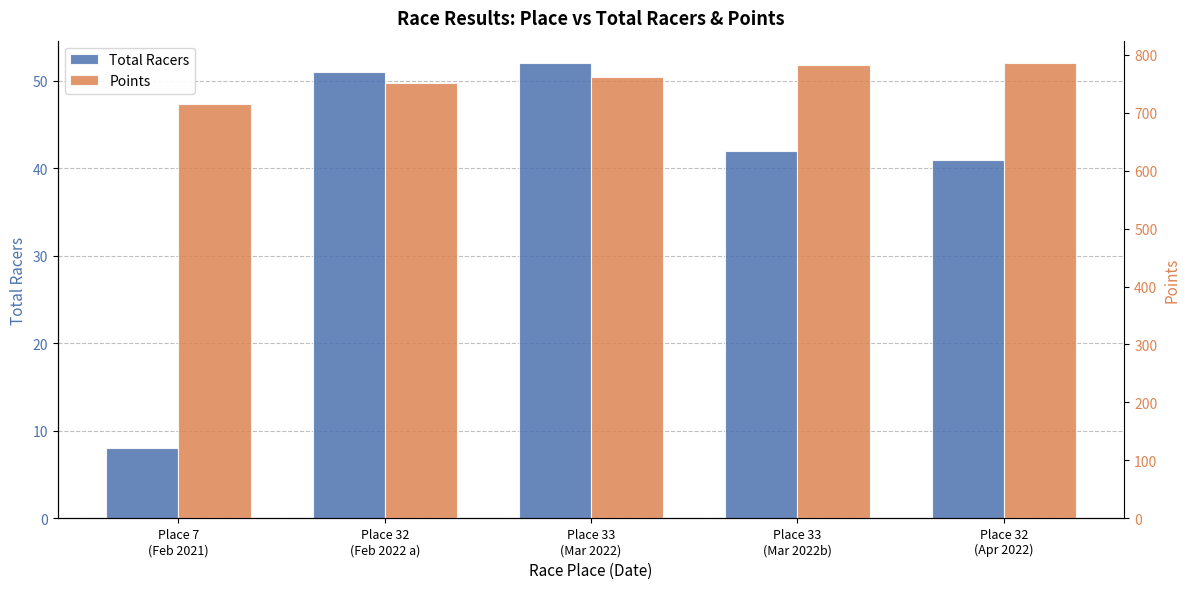

Rank the series by their maximum value, from lowest to highest.

Total Racers, Points